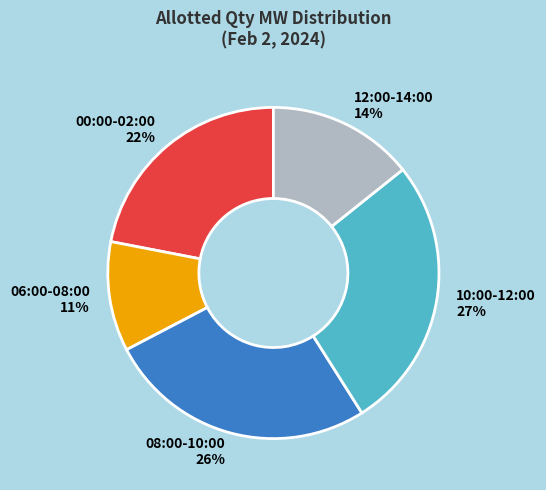

Is it true that 10:00-12:00 is 5% of the pie?

False